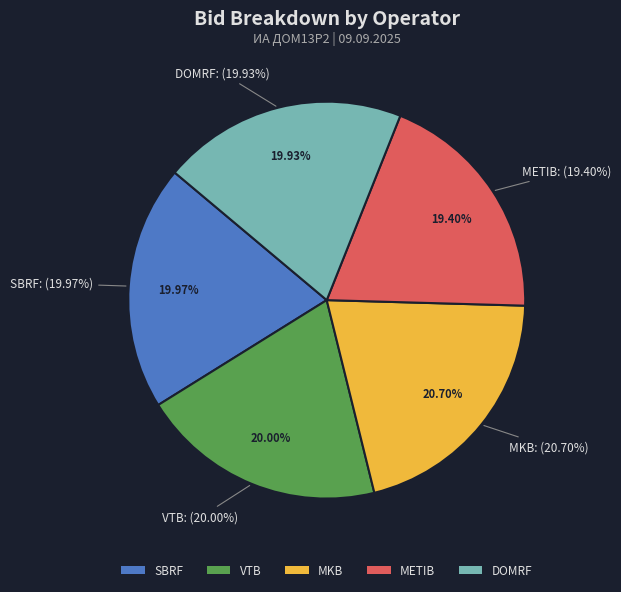

Between DOMRF and METIB, which is larger?

DOMRF